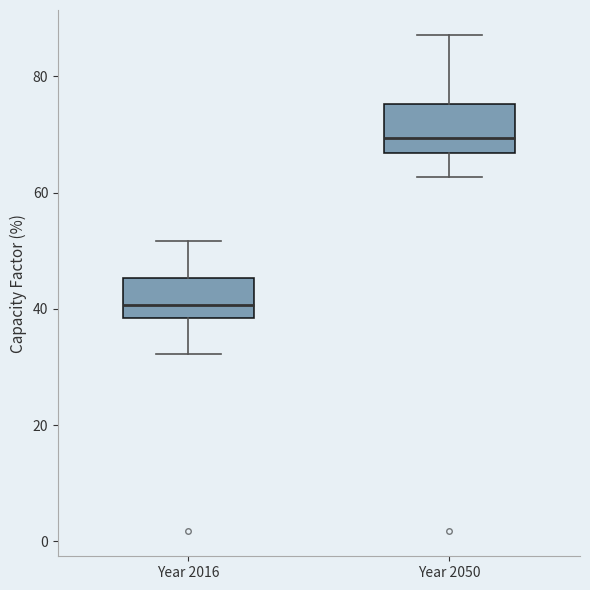

Where is the upper edge of the box for Year 2016 on the y-axis? The values are not printed on the chart, so give them approximately, as read against the axis.

46